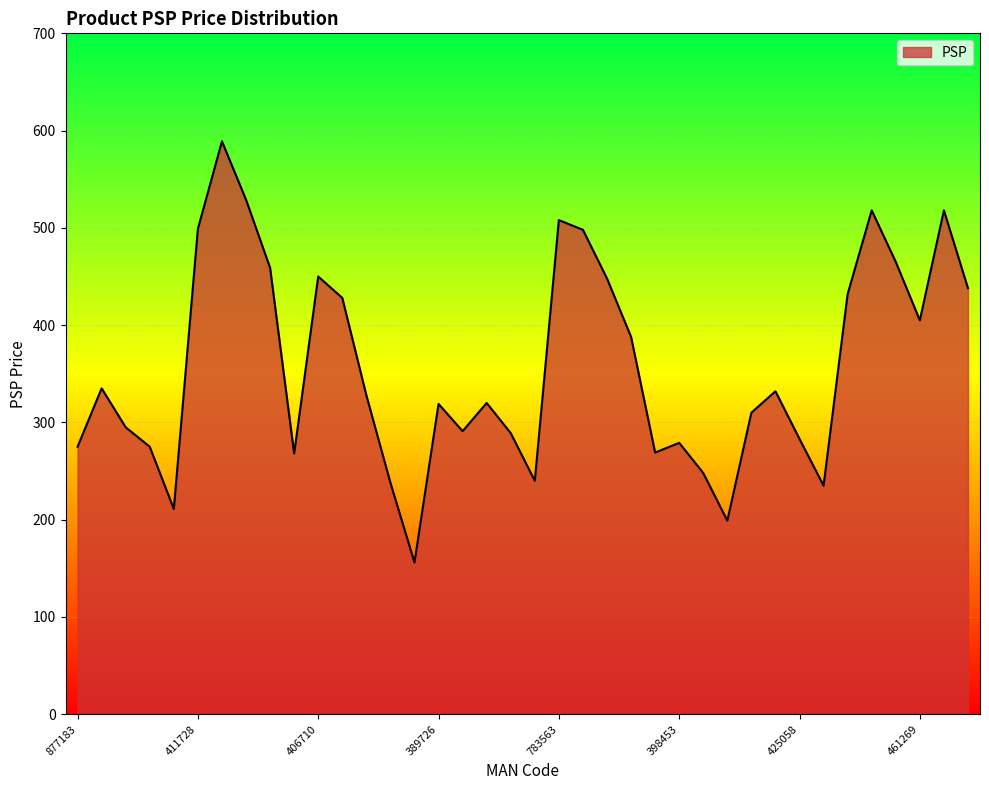

What is the greatest value displayed?

589